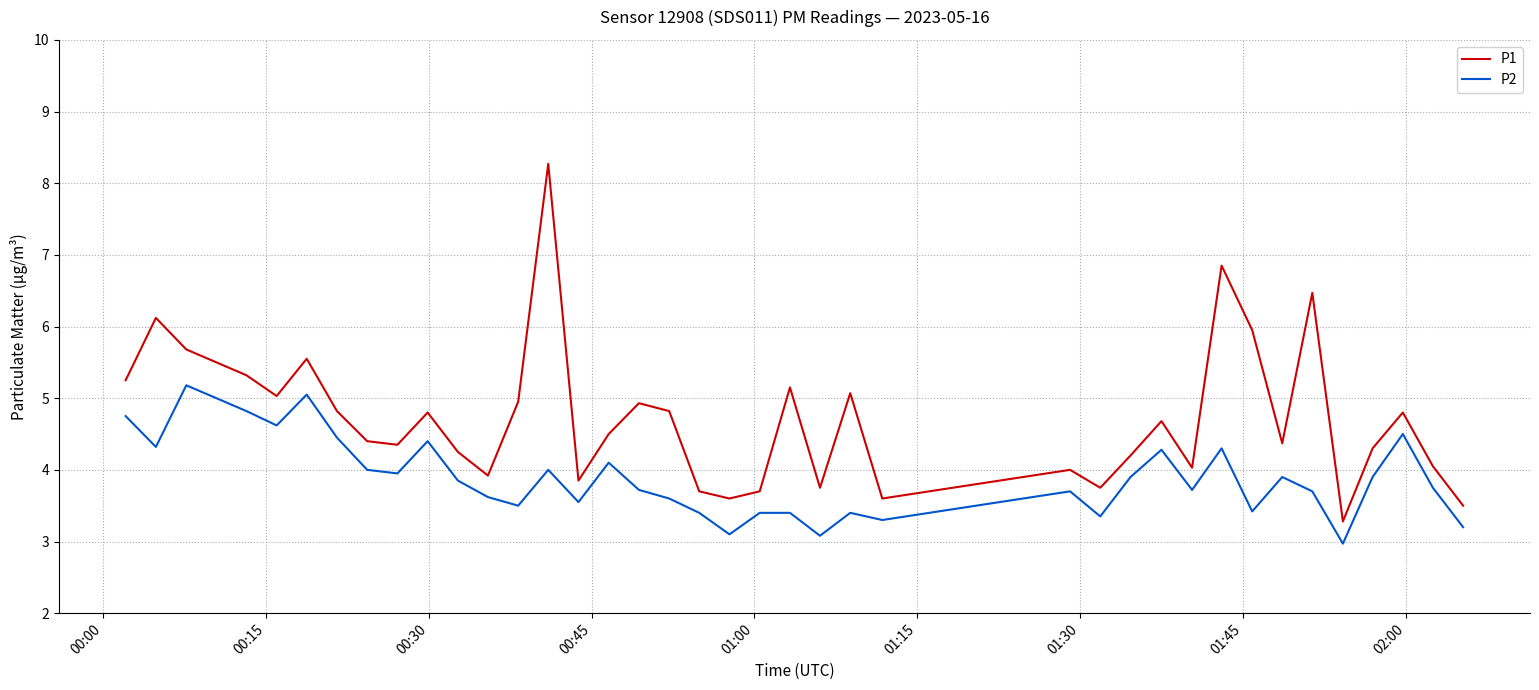

Which series has the largest range (max minus min)?

P1